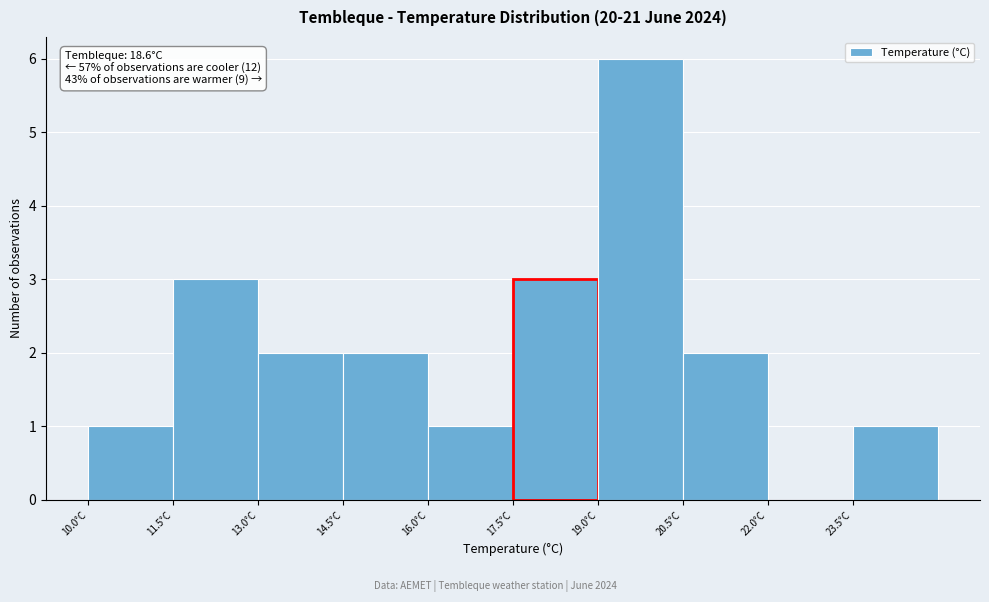

Over which range of the x-axis is the bar tallest?

19.0 to 20.5